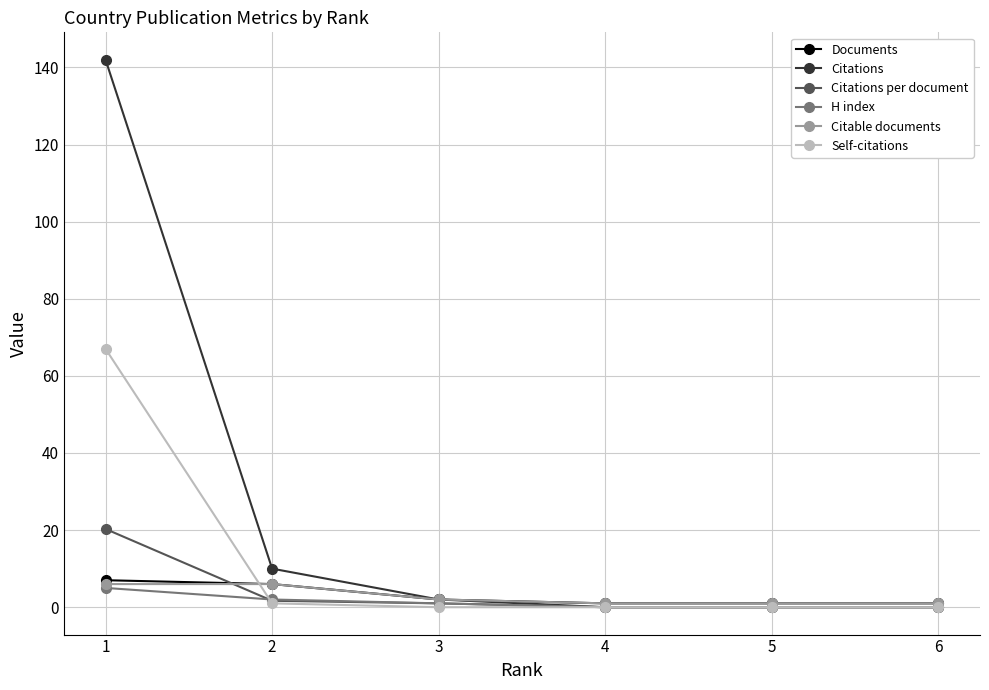

At how many categories does at least one series exceed 108?

1